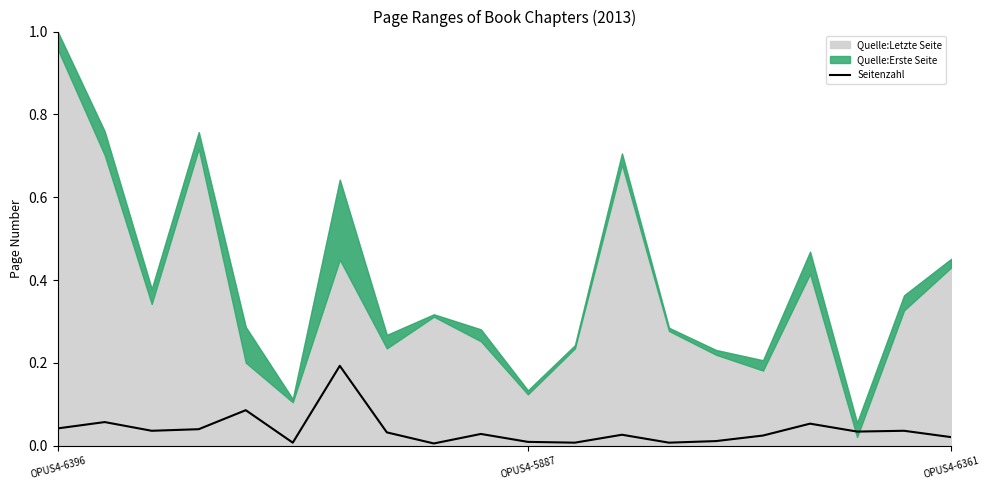

Read the value at 16.

0.1